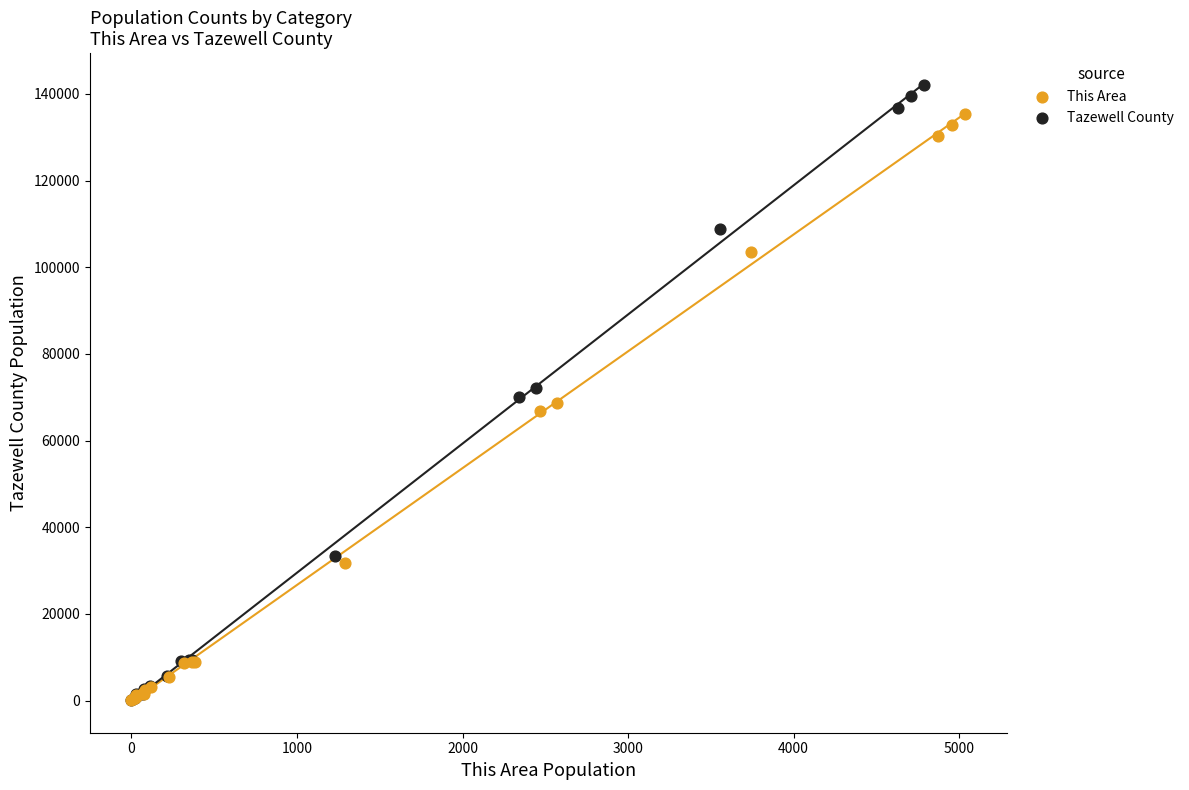

Which series has the largest Y range (max minus min)?

Tazewell County